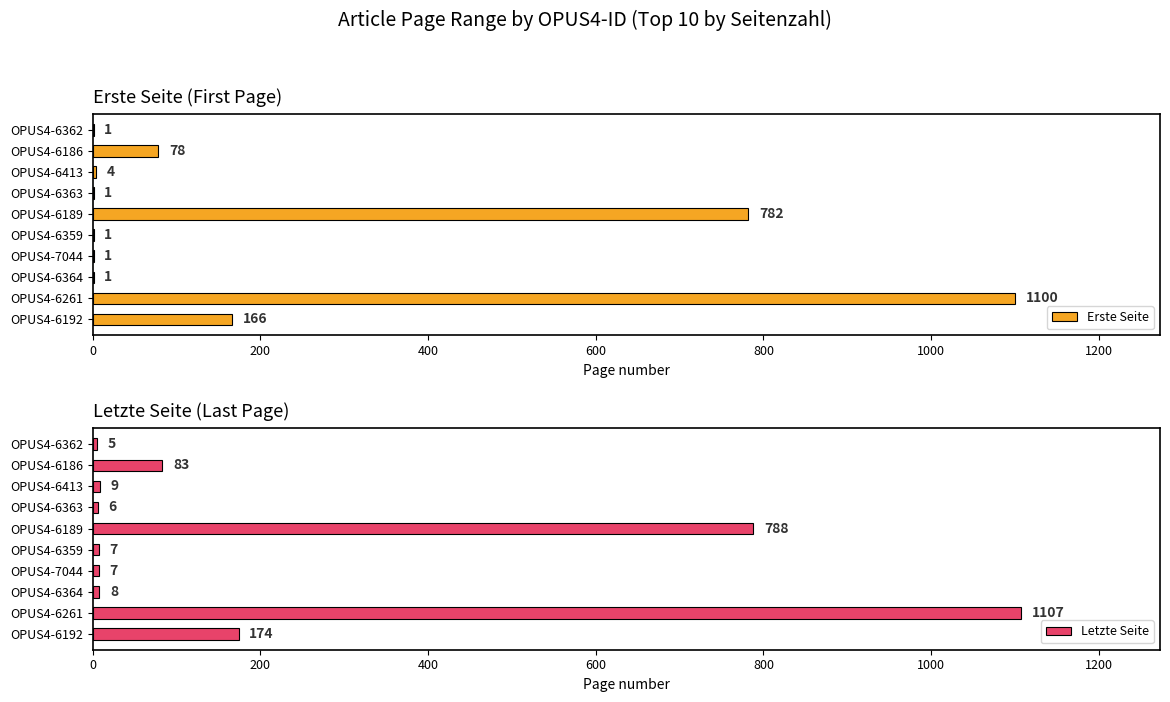

What are all the series names shown in the legend?

Erste Seite, Letzte Seite